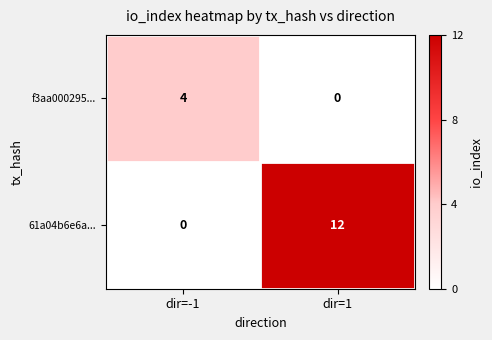

At how many categories does at least one series exceed 2?

2